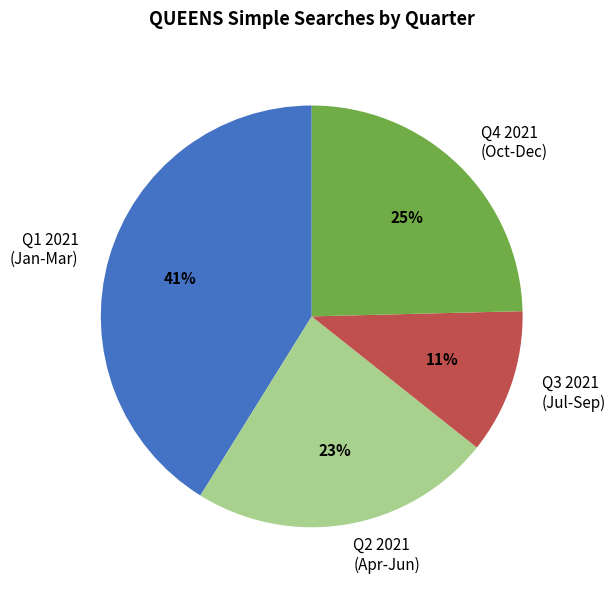

To the nearest percent, what portion does Q1 2021 (Jan-Mar) represent?

41%